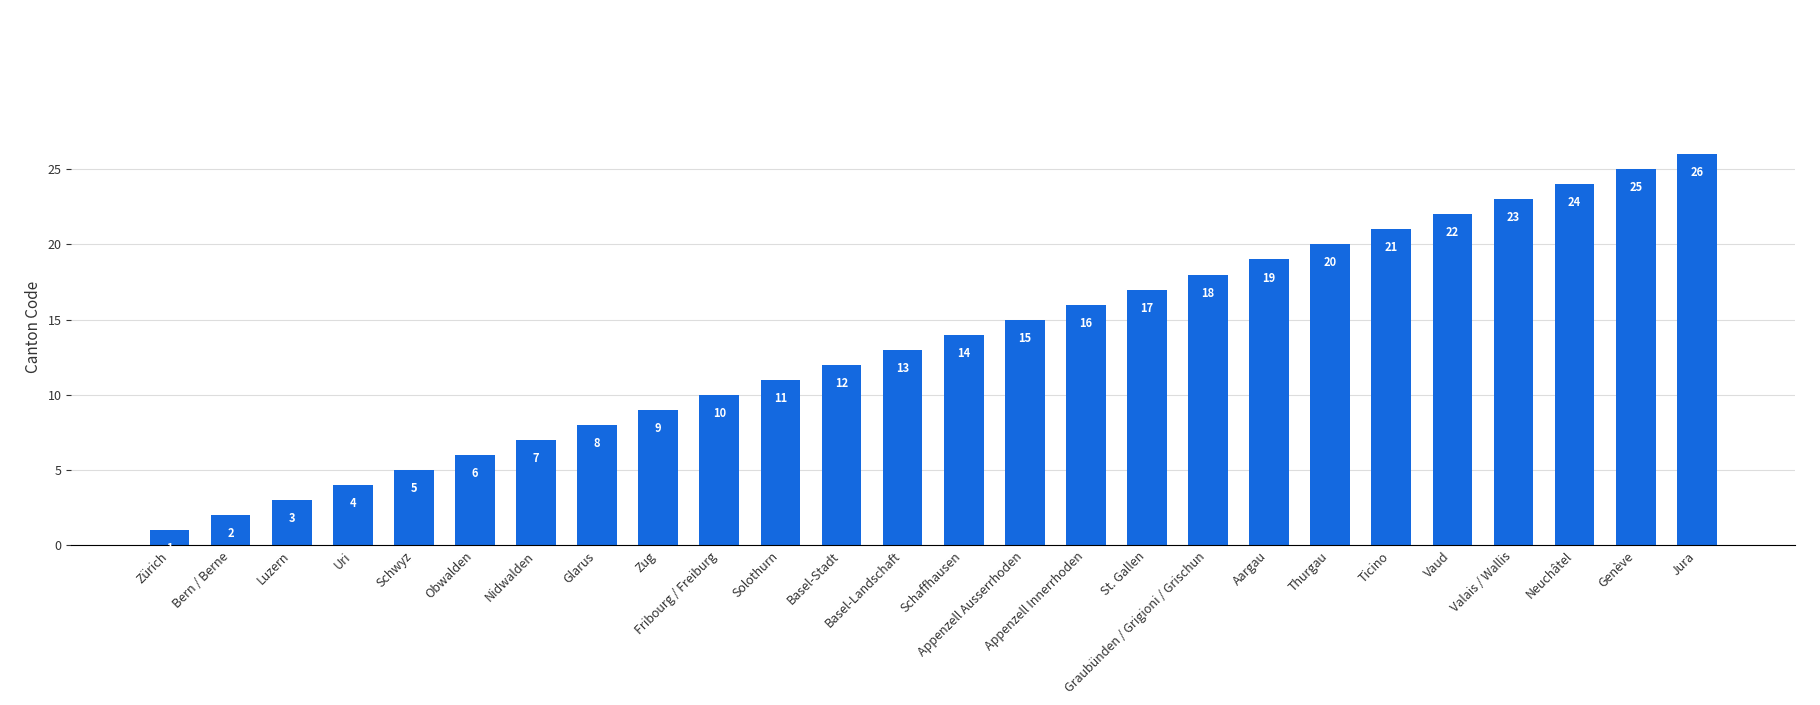

What is the label of the 21st bar from the right?

Obwalden